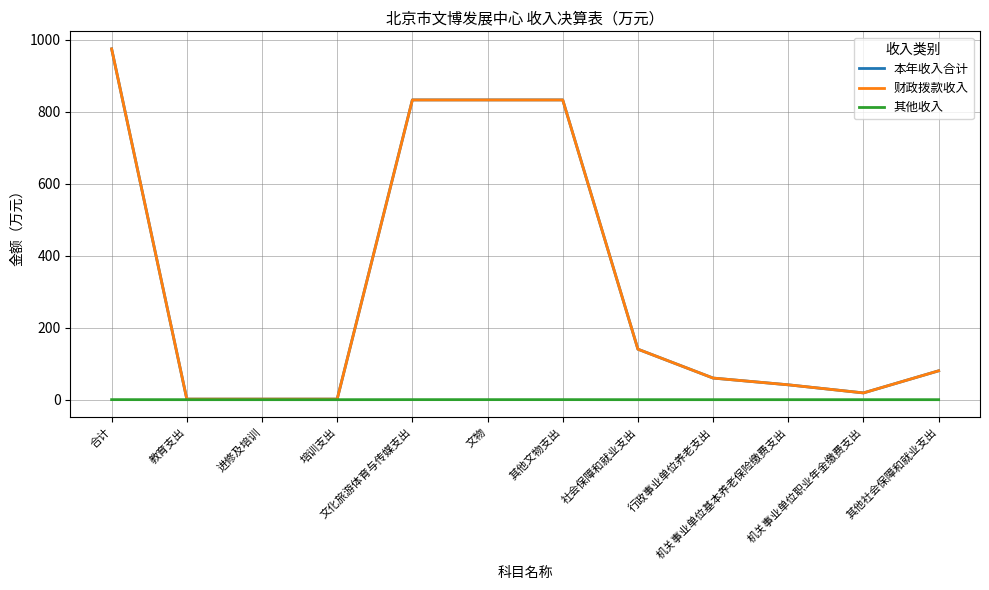

What is the greatest value displayed?

974.0